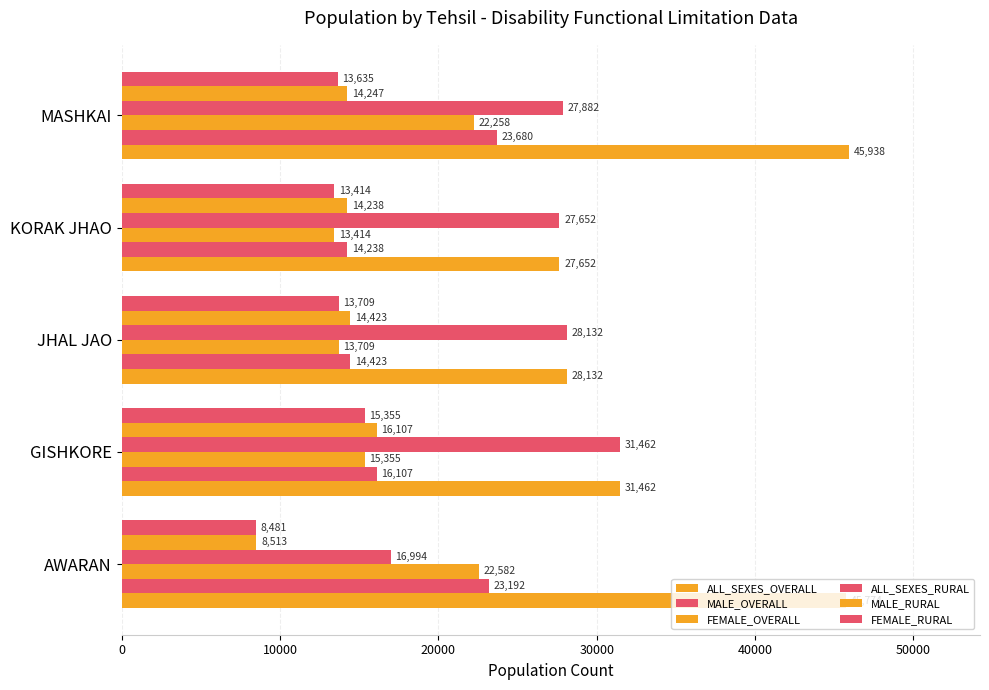

Count the number of categories in the chart.

5